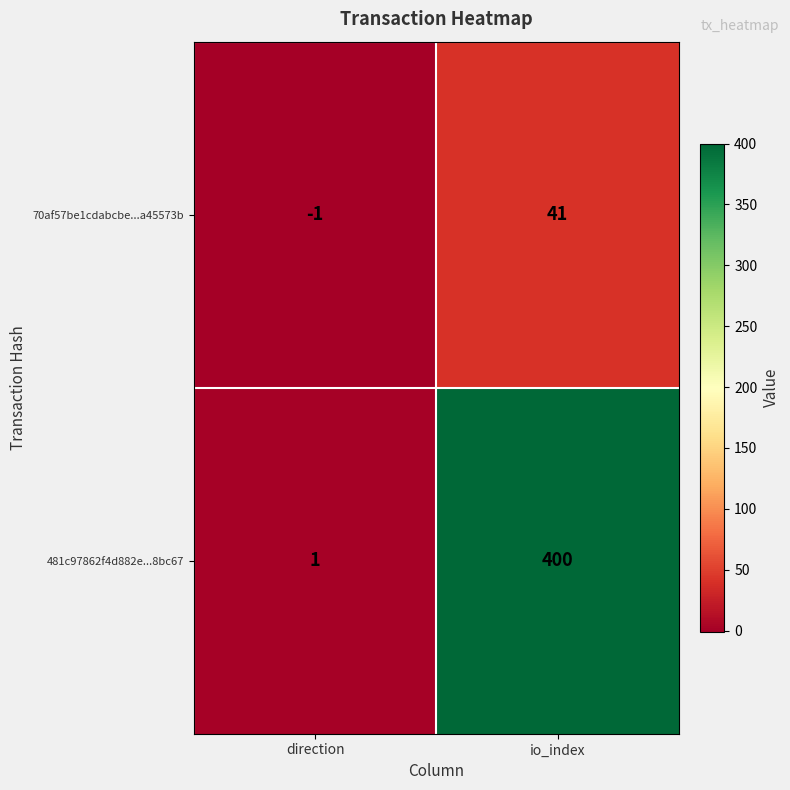

Is it true that 70af57be1cdabcbe...a45573b equals -1 at direction?

True